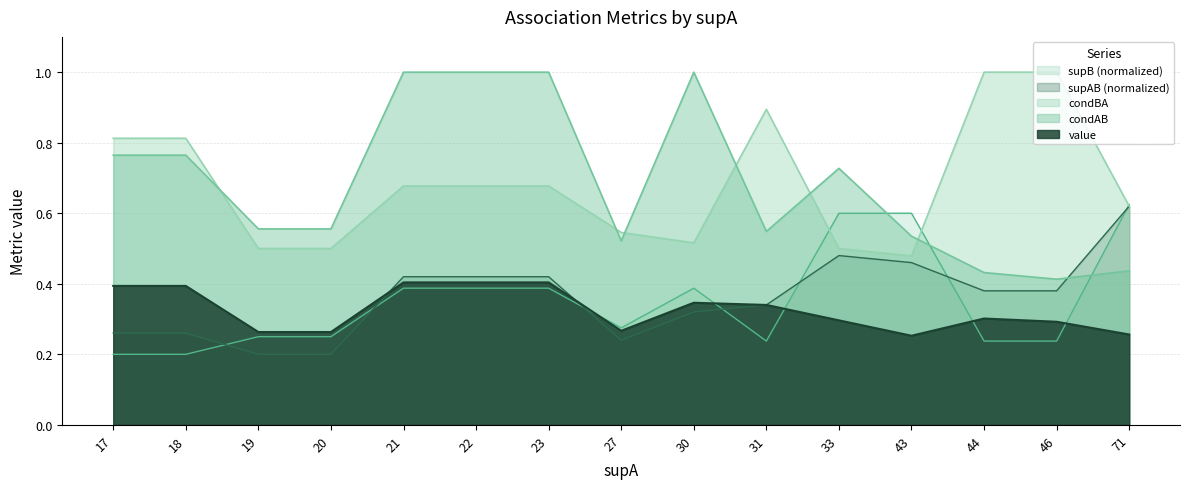

What is the total value across all series at 30?

2.6